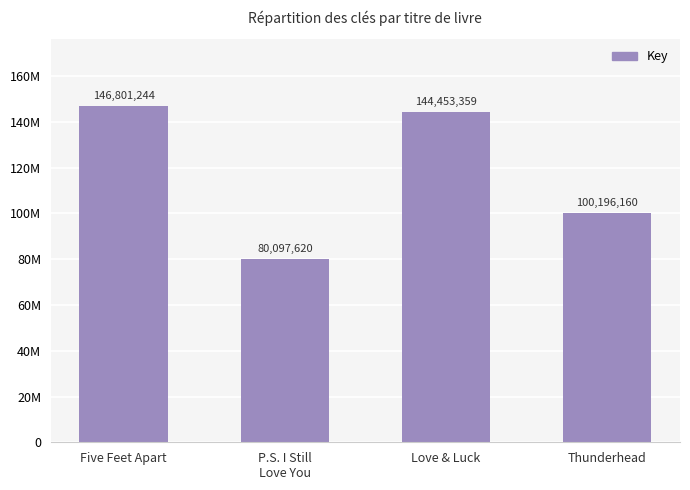

Rank the categories by value from highest to lowest.

Five Feet Apart, Love & Luck, Thunderhead, P.S. I Still
Love You